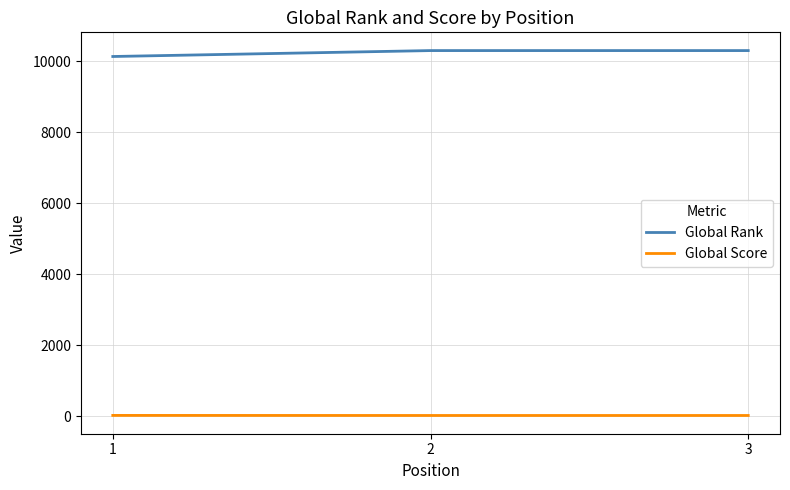

What is the sum of all Global Score values?

53